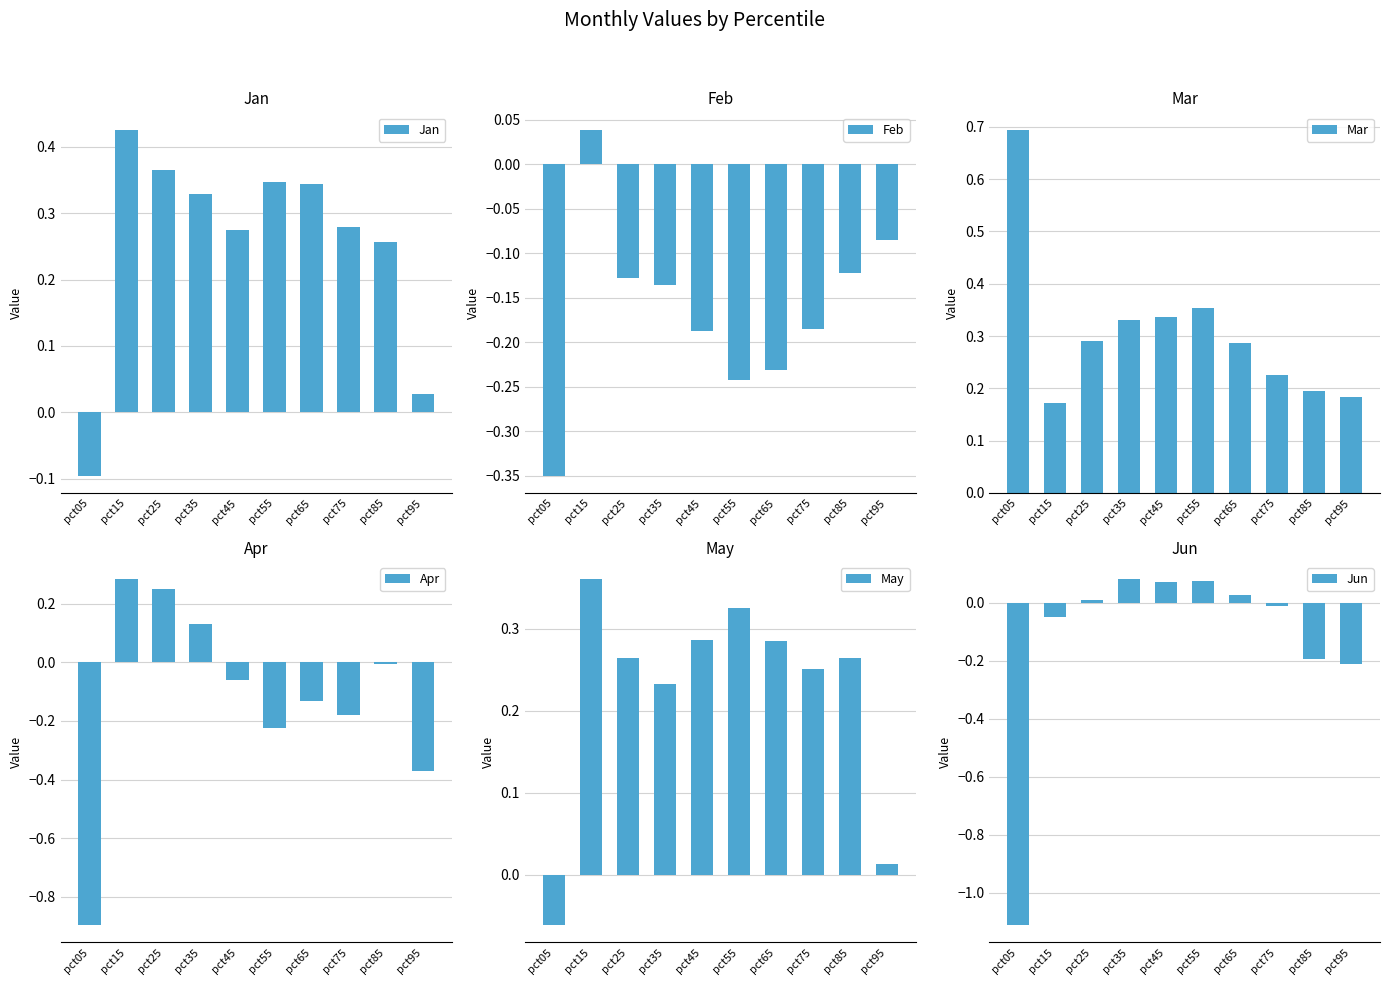

What is the minimum value for Feb?

-0.3